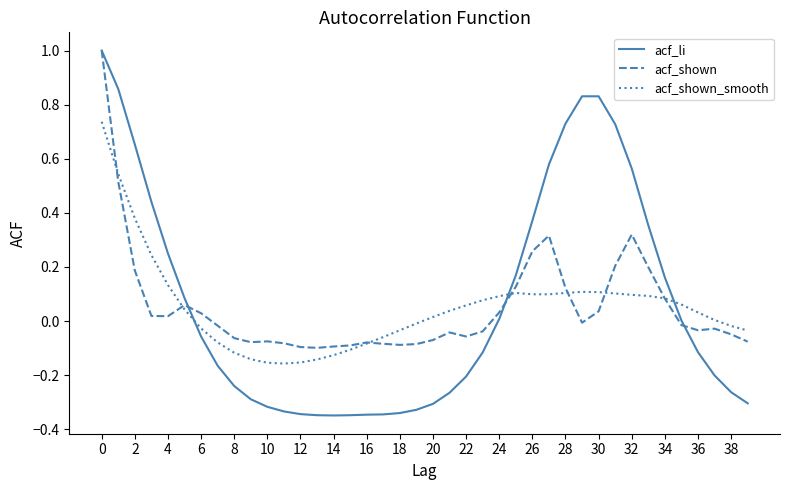

What is the maximum value shown in the chart?

1.0